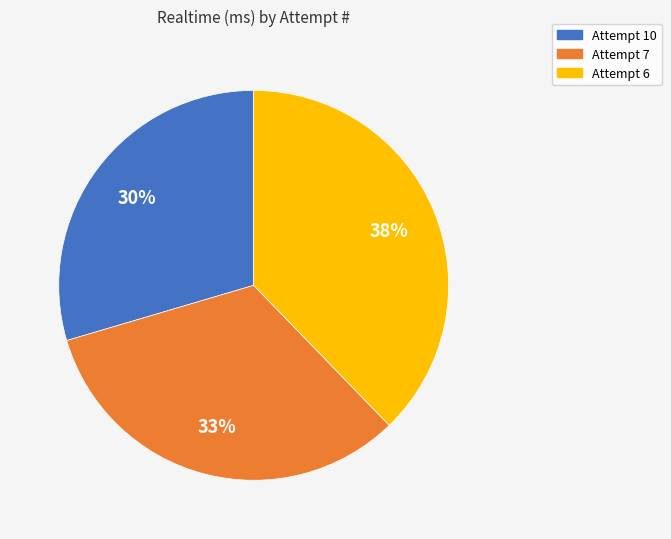

To the nearest percent, what is the difference between the largest and smallest slice percentages?

8%